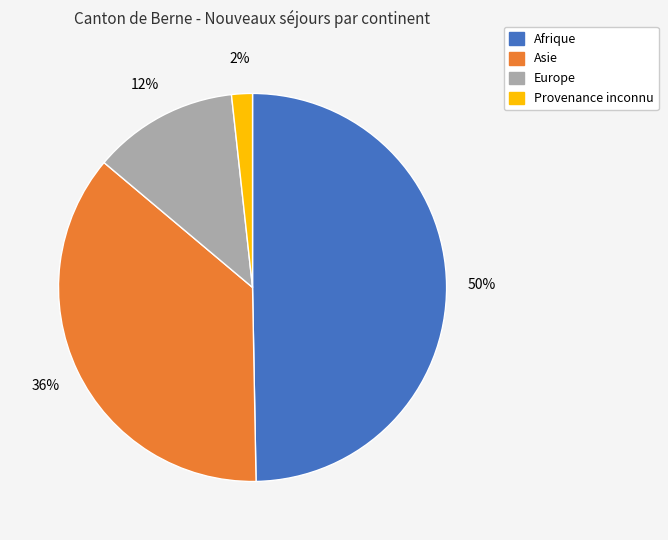

Does any single category account for the majority?

No